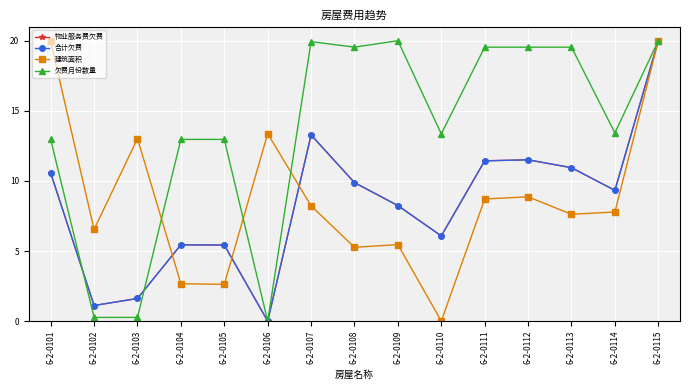

Does the chart have visible grid lines?

Yes